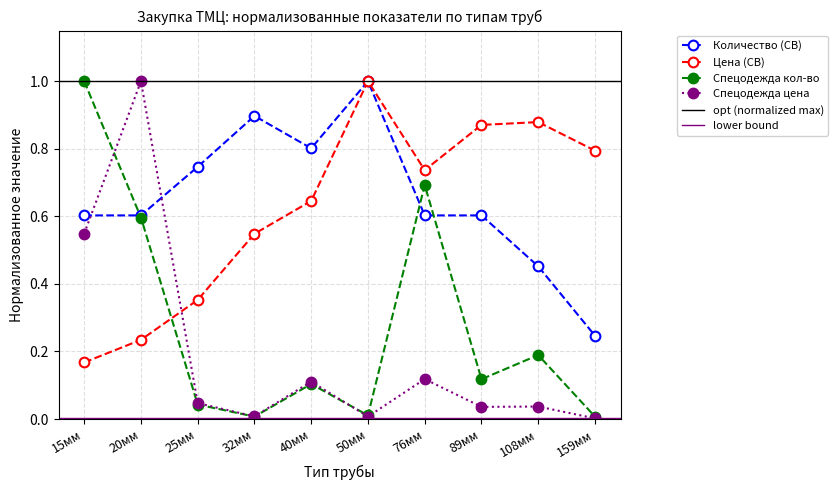

Is the value of Цена (СВ) at 15мм greater than the value of Спецодежда кол-во at 32мм?

Yes